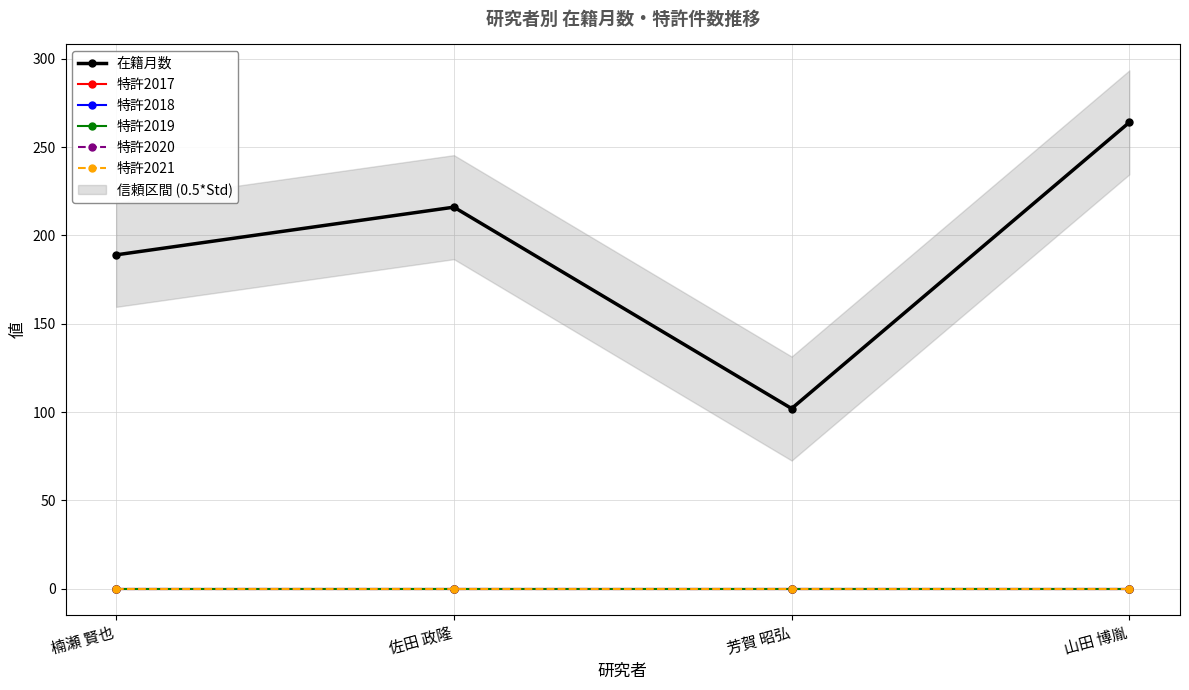

True or false: 特許2017 and 特許2021 cross at least once.

False